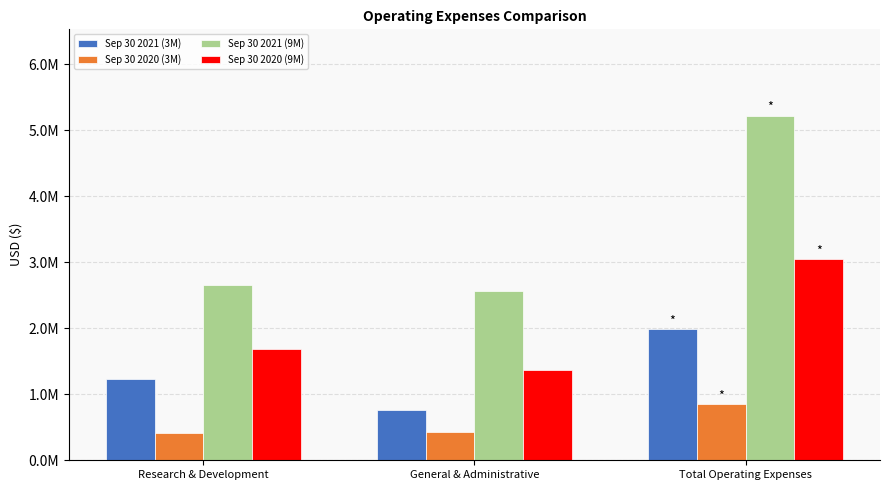

Rank the series by their maximum value, from lowest to highest.

Sep 30 2020 (3M), Sep 30 2021 (3M), Sep 30 2020 (9M), Sep 30 2021 (9M)